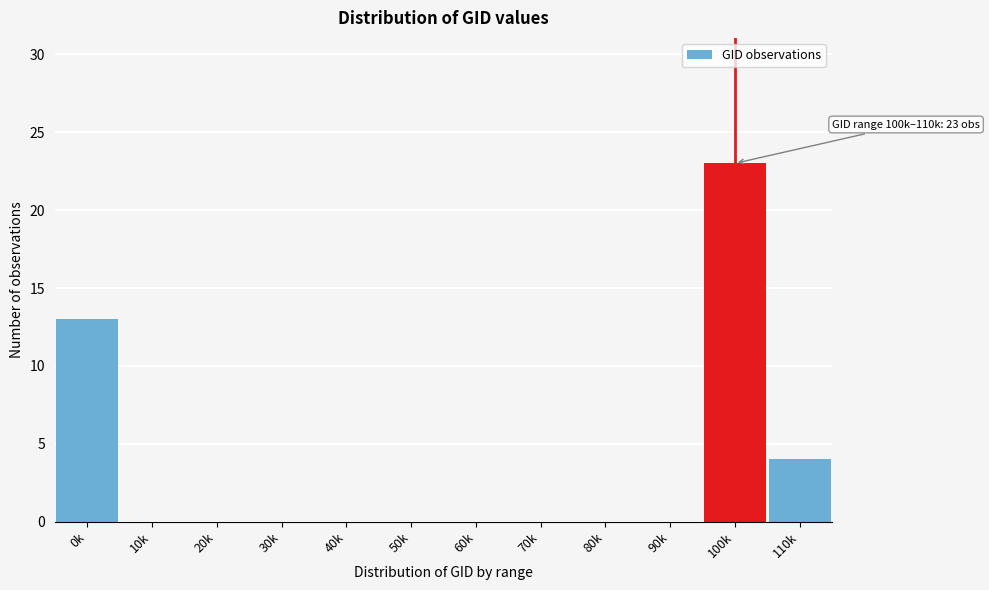

Reading right to left, what are all the values shown in this chart?

110k=4	100k=23	90k=0	80k=0	70k=0	60k=0	50k=0	40k=0	30k=0	20k=0	10k=0	0k=13